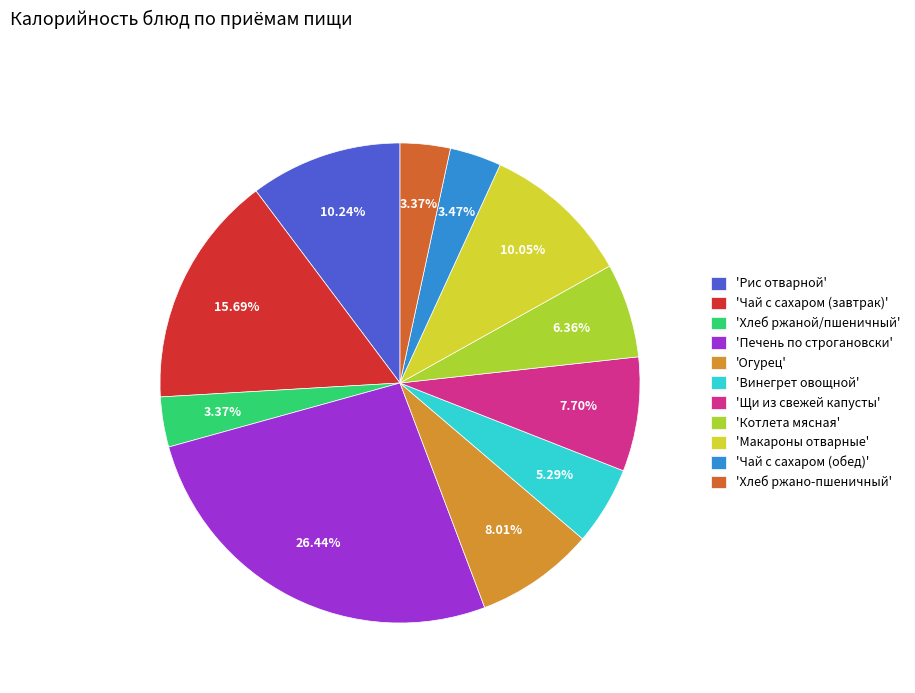

Is there any slice that represents more than half of the pie?

No